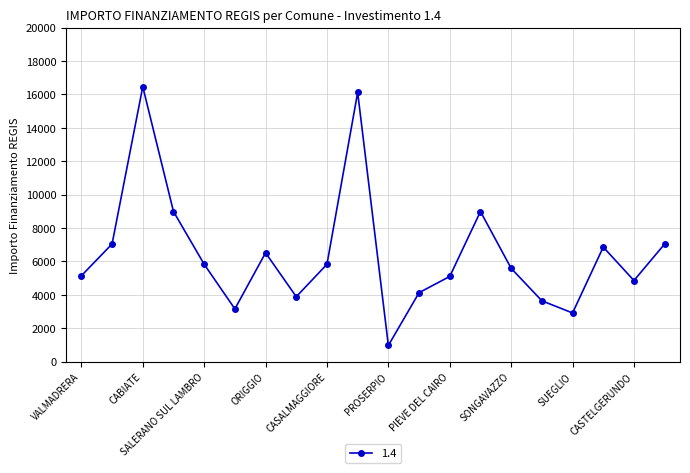

What is the smallest value displayed?

972